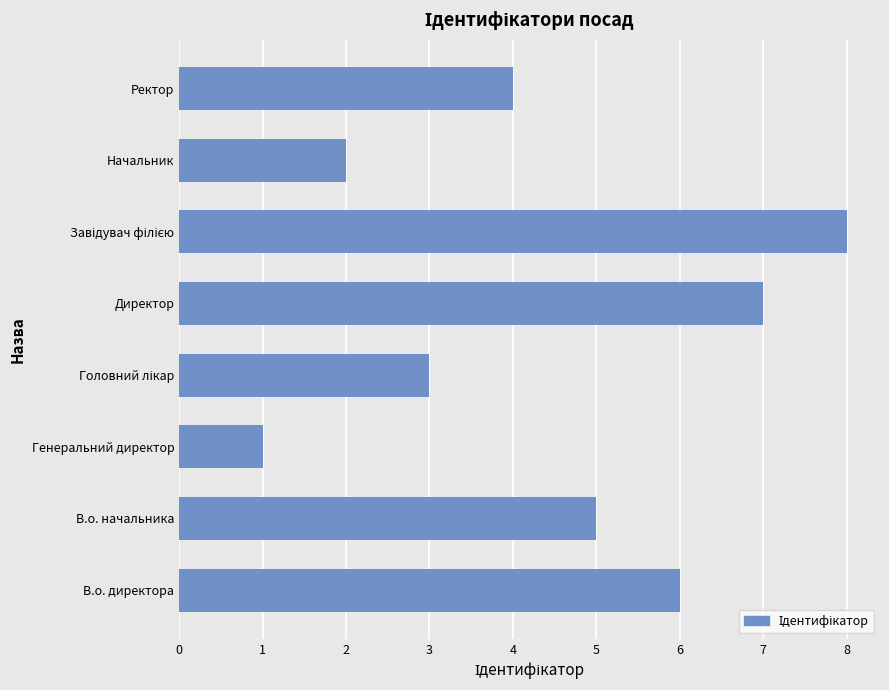

What is the sum of the values at В.о. директора and Начальник?

8